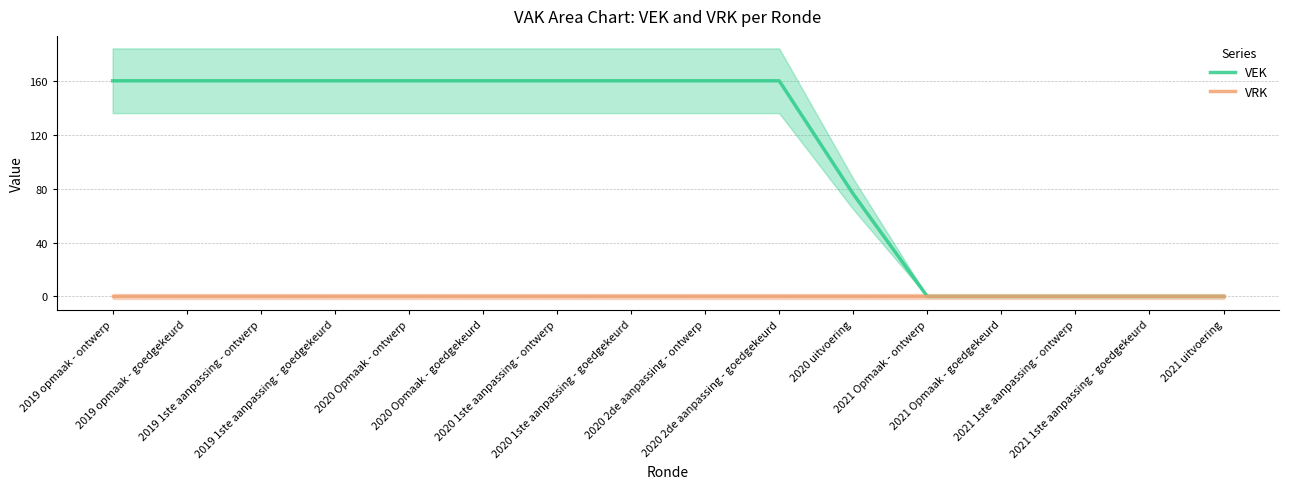

Does the chart have visible grid lines?

Yes